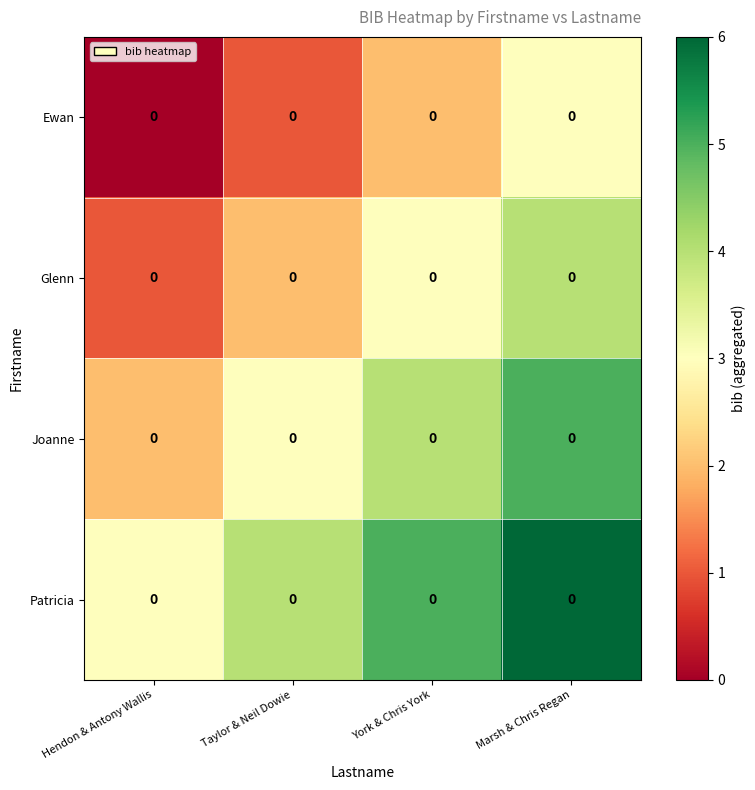

Is it true that Patricia equals 2 at Hendon & Antony Wallis?

False